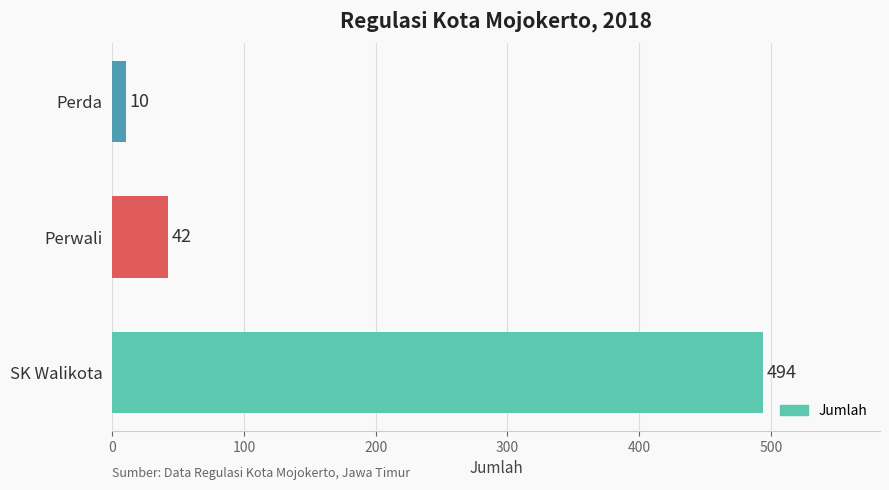

How many data points does each series have?

3